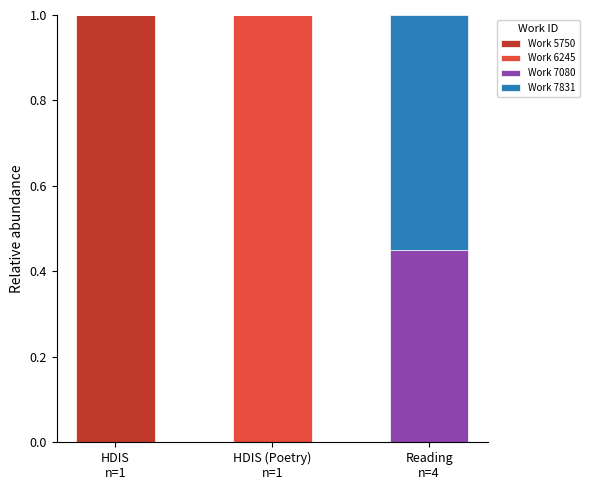

Does the chart contain stacked bars?

Yes